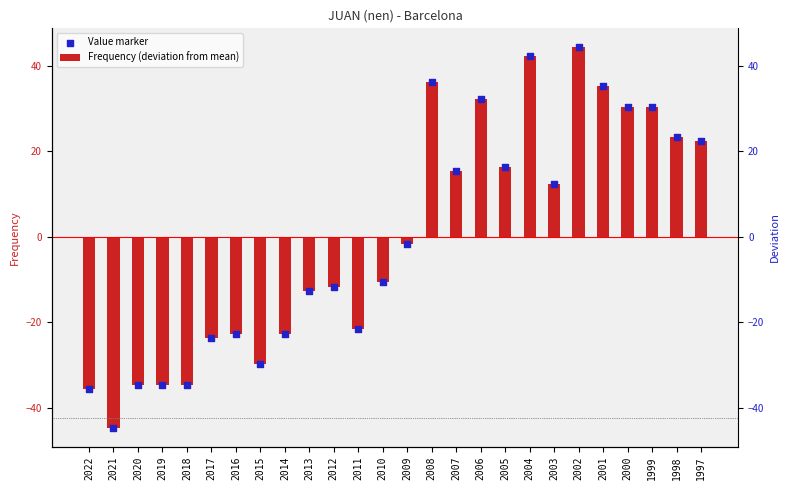

What are all the series names shown in the legend?

Frequency (deviation from mean), Value marker